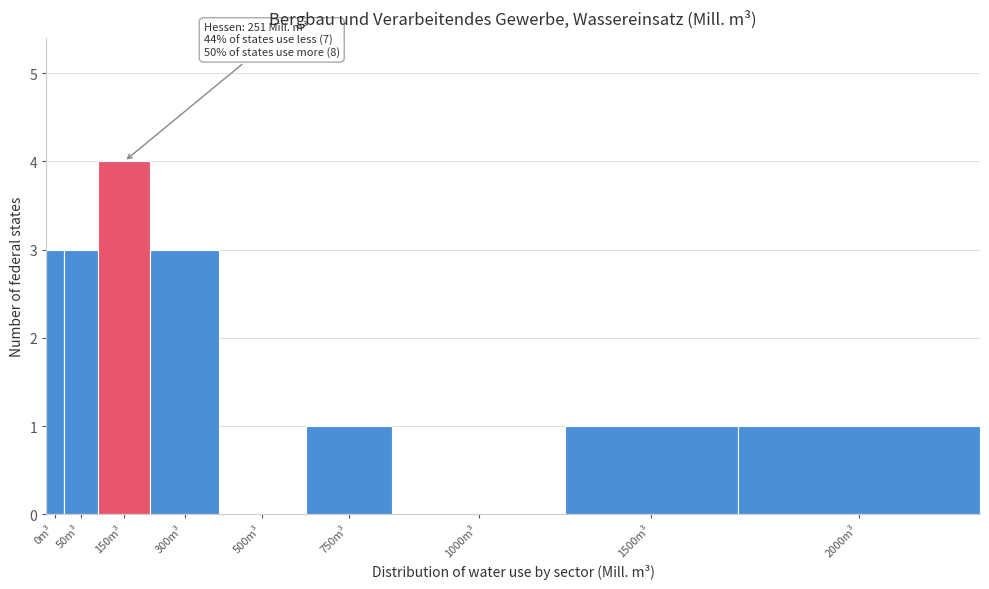

Reading left to right, list all the values displayed in this chart.

0m³=3	50m³=3	150m³=4	300m³=3	500m³=0	750m³=1	1000m³=0	1500m³=1	2000m³=1